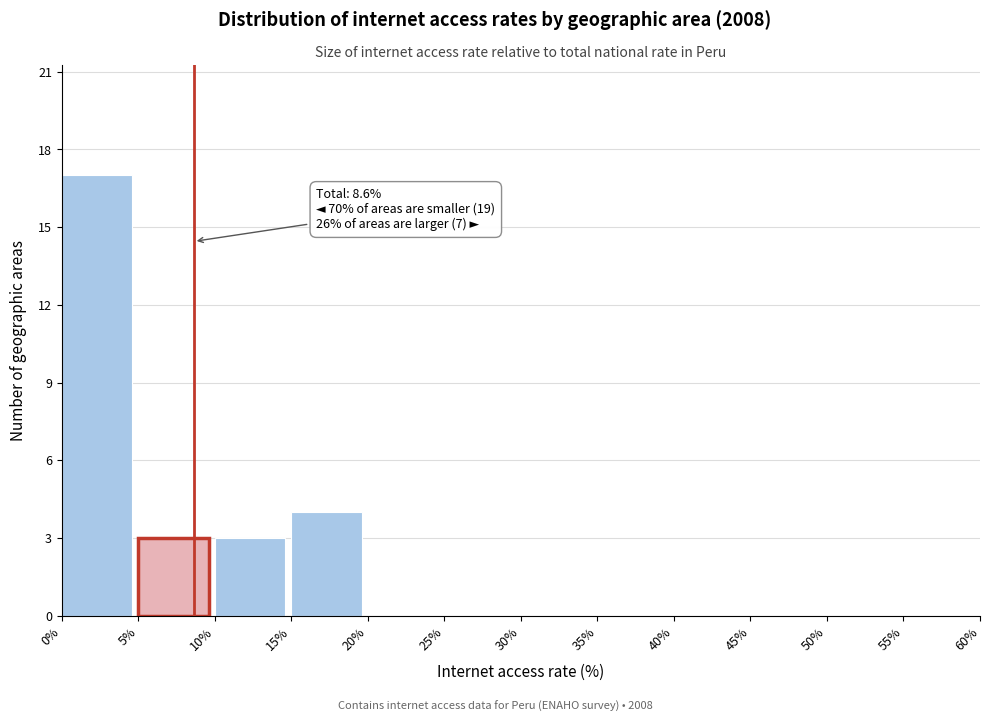

Which range on the x-axis has the tallest bar?

0% to 5%